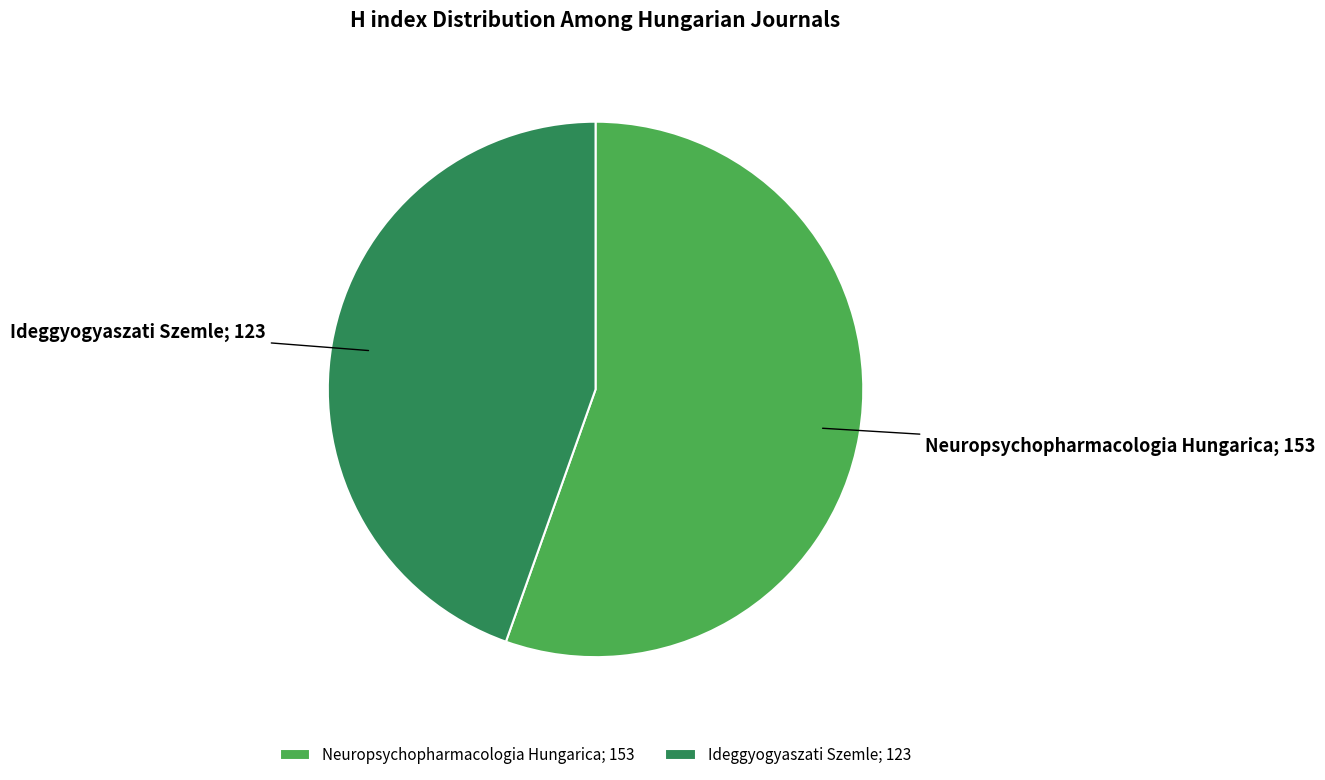

Does Ideggyogyaszati Szemle; 123 represent more than half of the total?

No